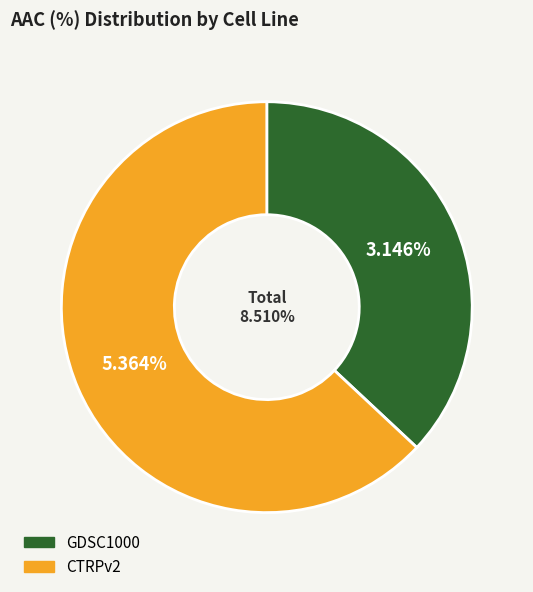

To the nearest percent, what is the combined percentage of CTRPv2 and GDSC1000?

100%